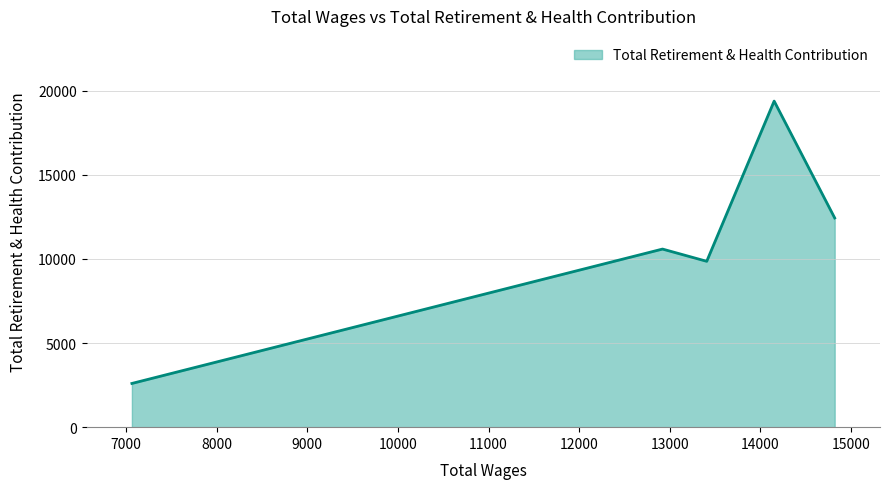

What is the minimum value shown in the chart?

2599